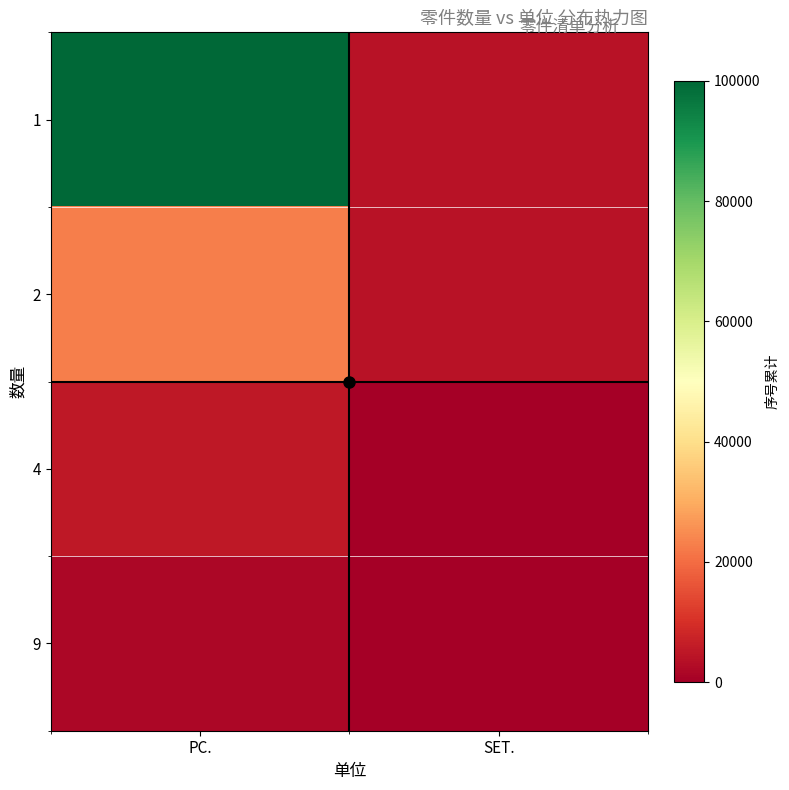

At which category is the sum across all series the highest?

PC.